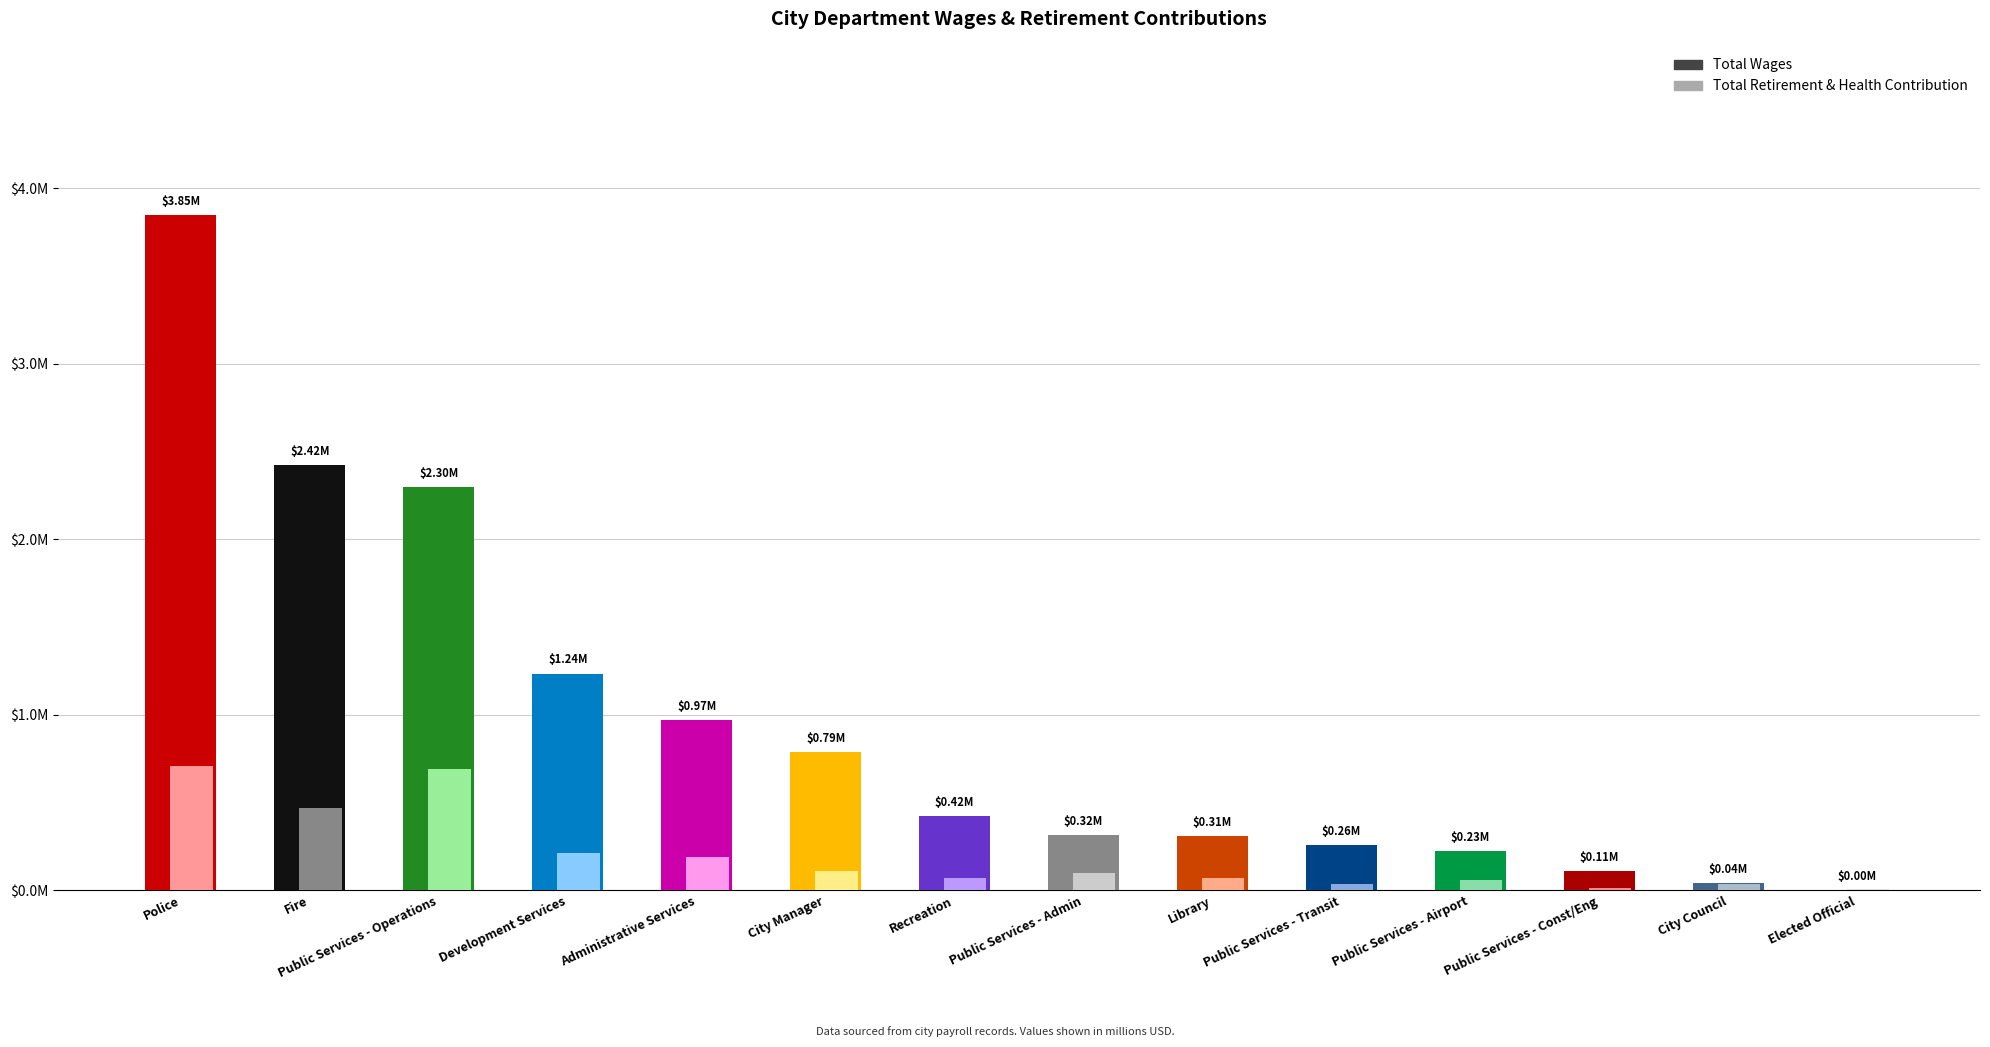

Are the bars horizontal?

No